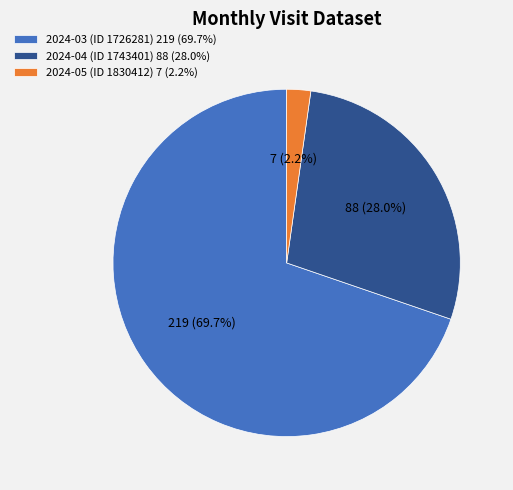

What is the ratio of the value at 2024-03 (ID 1726281) 219 (69.7%) to the value at 2024-04 (ID 1743401) 88 (28.0%)?

2.5